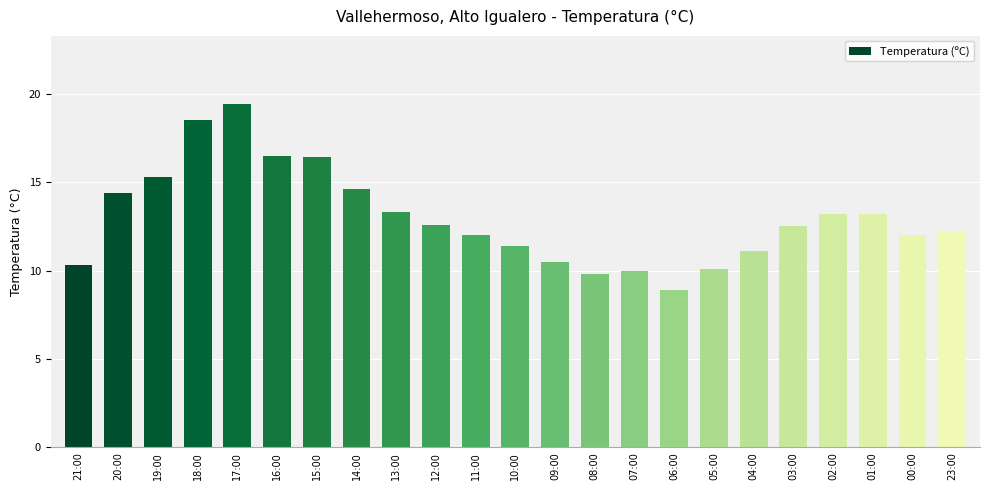

What is the average value?

13.0